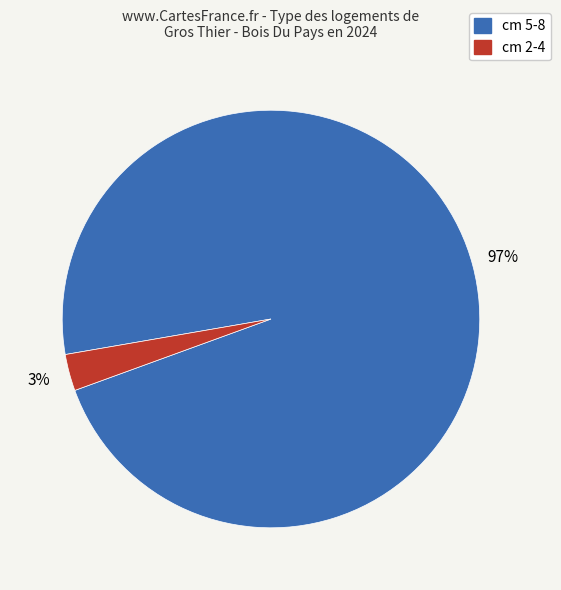

Is there any slice that represents more than half of the pie?

Yes